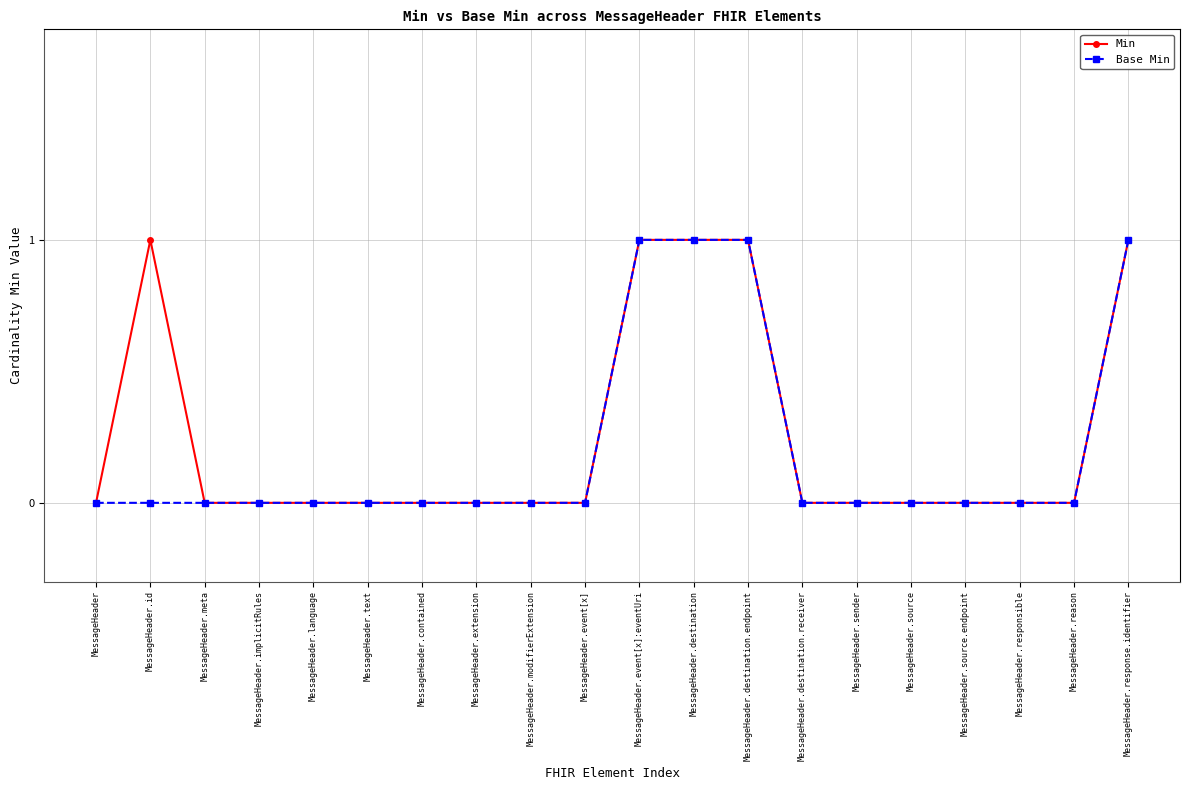

Is this an area chart (filled region under the line)?

No